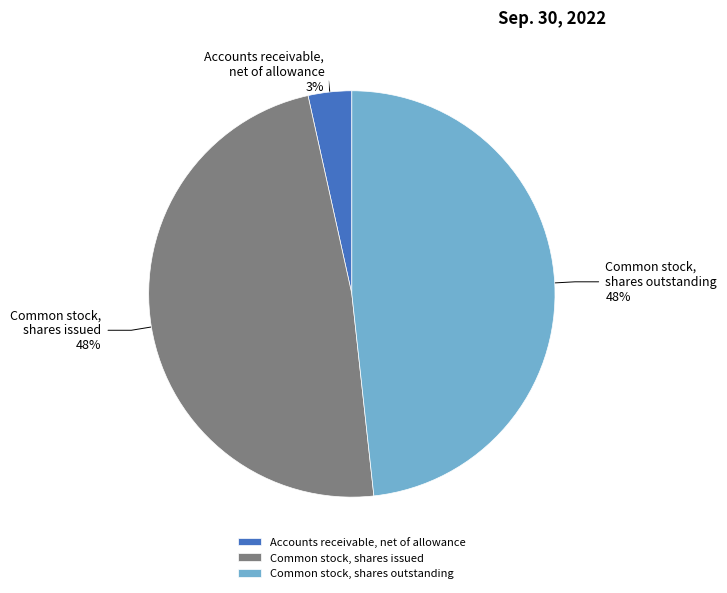

What is the smallest slice in the pie chart?

Accounts receivable, net of allowance